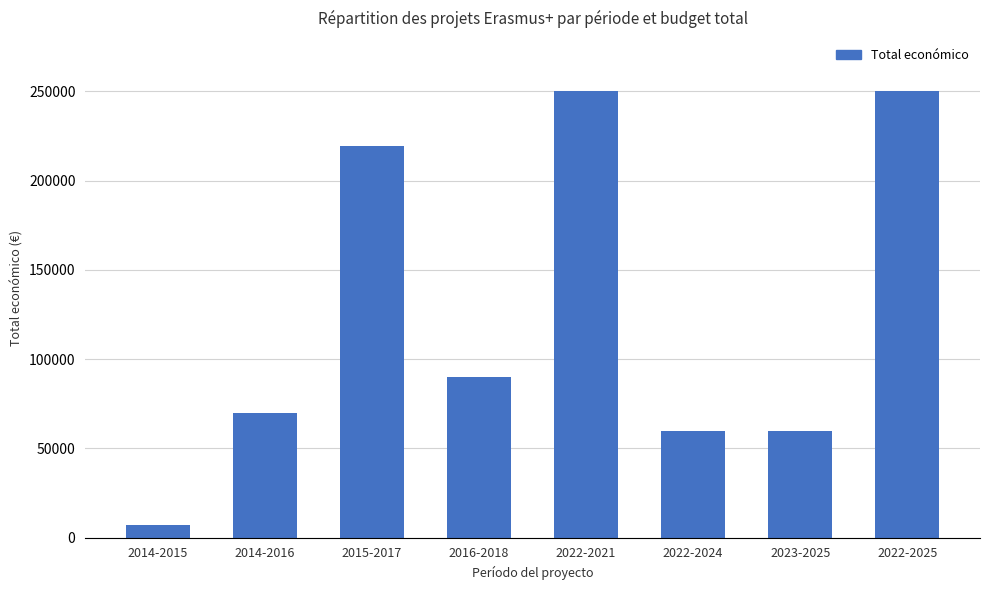

What is the average value?

125800